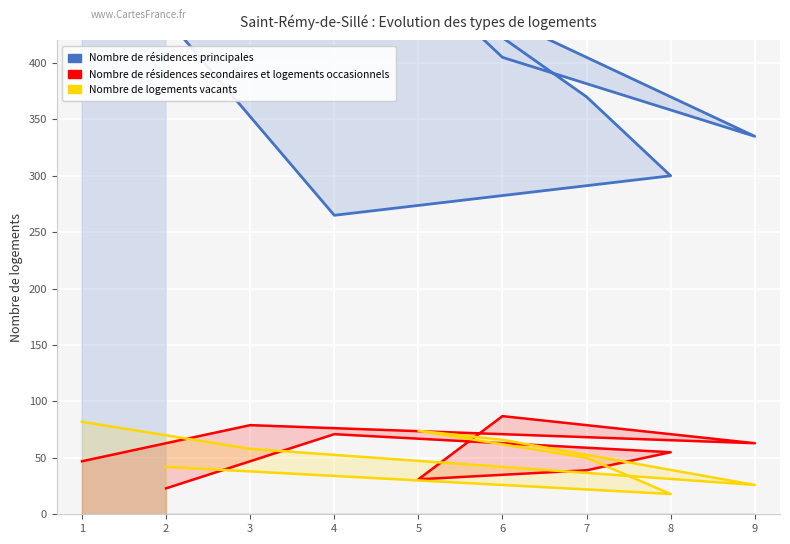

What is the lowest value of the Nombre de résidences secondaires et logements occasionnels series?

23